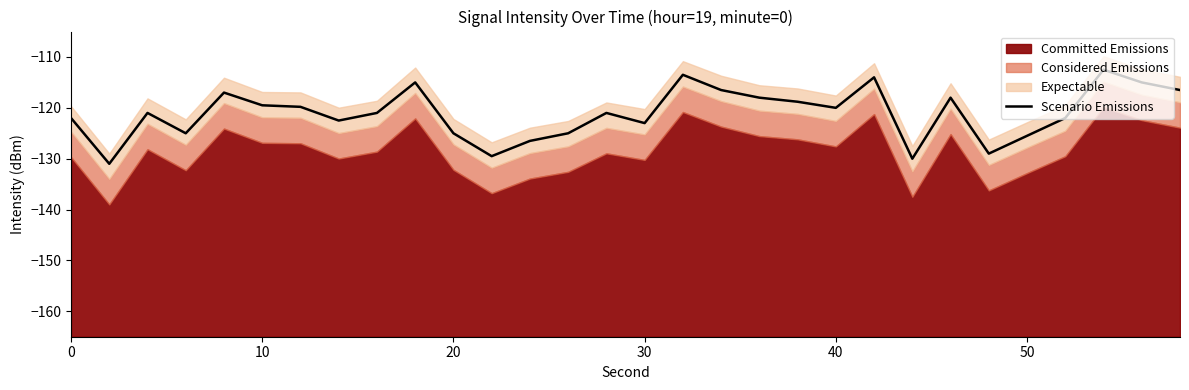

The value of Scenario Emissions at 40 is -120.0. True or false?

True